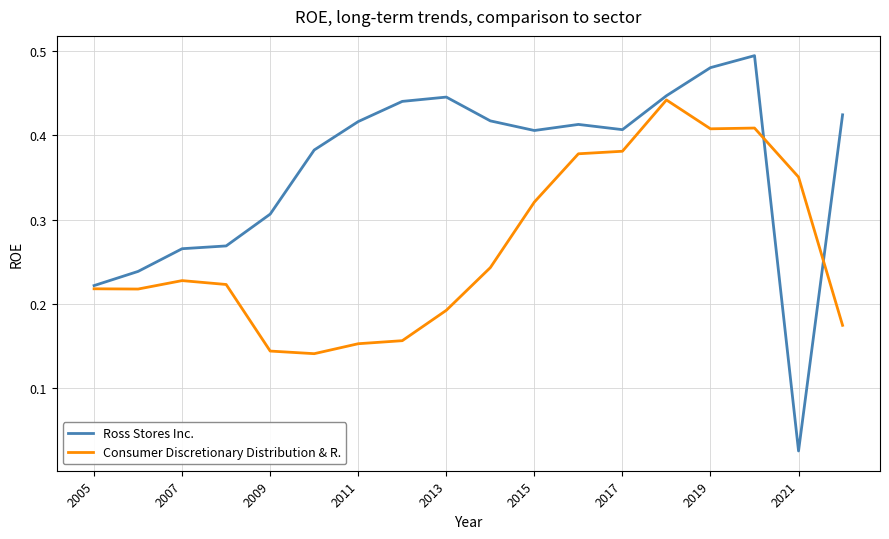

Rank the series by their average value, from lowest to highest.

Consumer Discretionary Distribution & R., Ross Stores Inc.